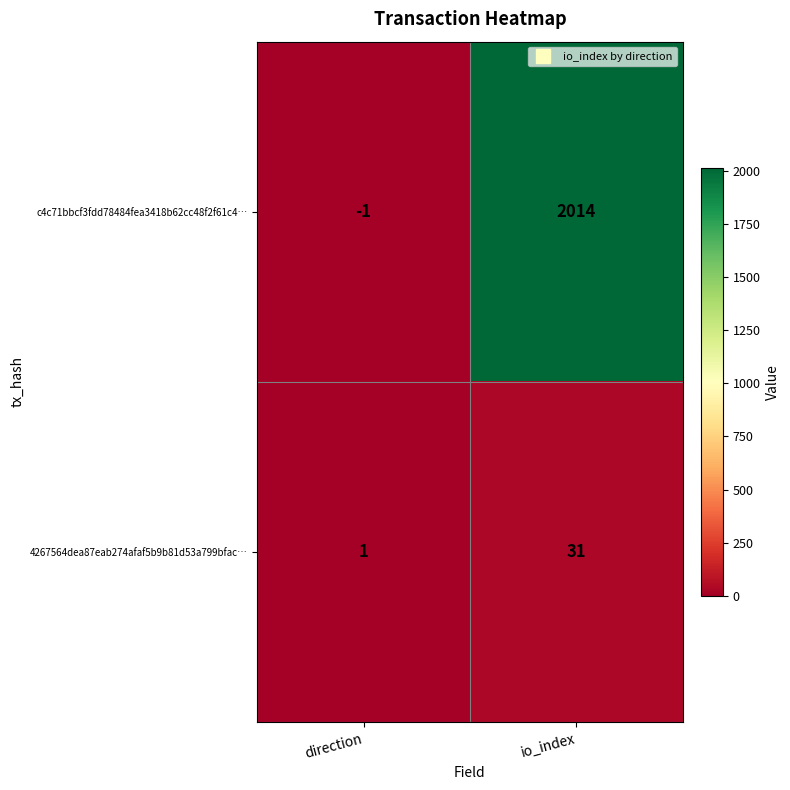

How many categories are shown in the chart?

2